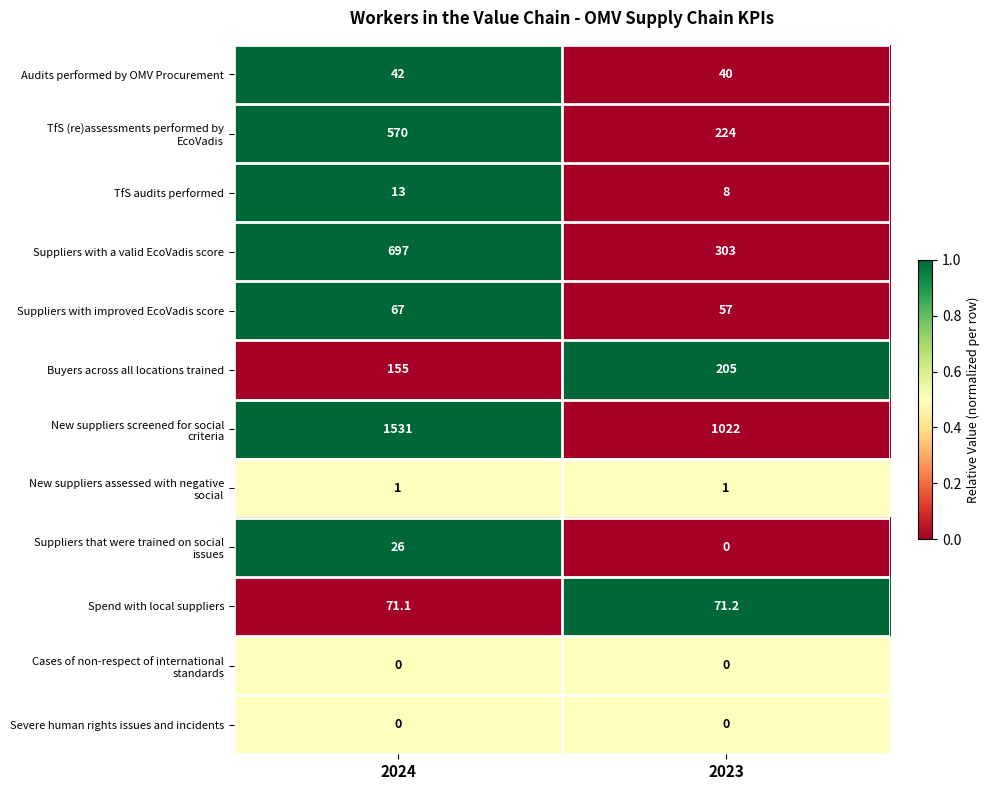

True or false: Buyers across all locations trained has a value of 205.0 at 2023.

True